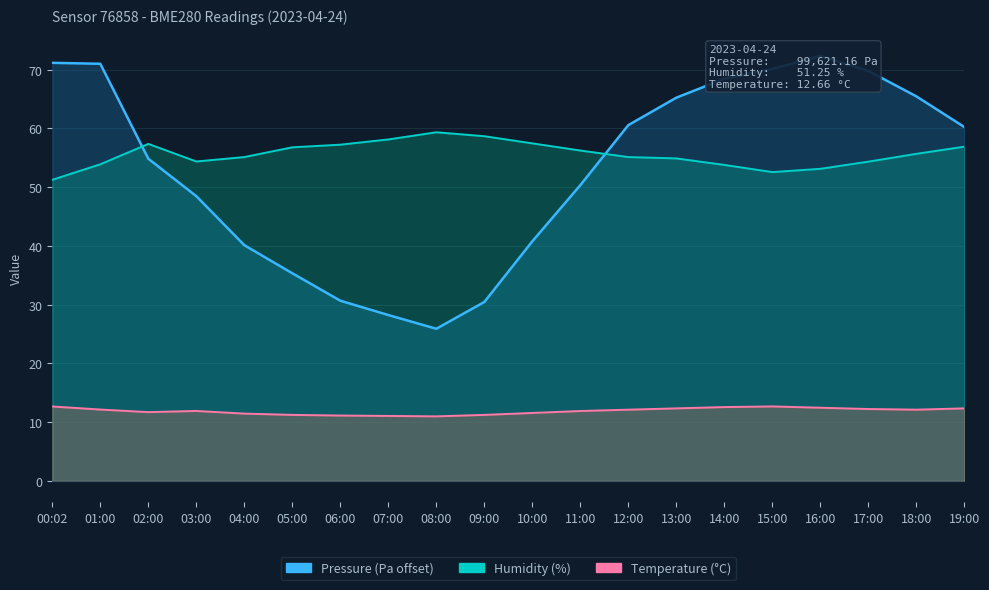

What is the sum of all Temperature values?

237.7